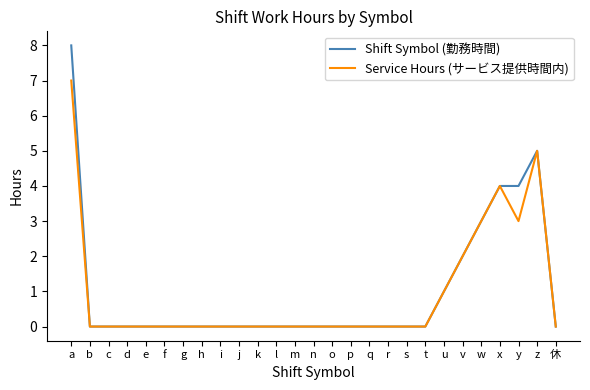

Reading left to right, transcribe all the data shown in this chart.

Shift Symbol (勤務時間): 8	0	0	0	0	0	0	0	0	0	0	0	0	0	0	0	0	0	0	0	1	2	3	4	4	5	0
Service Hours (サービス提供時間内): 7	0	0	0	0	0	0	0	0	0	0	0	0	0	0	0	0	0	0	0	1	2	3	4	3	5	0